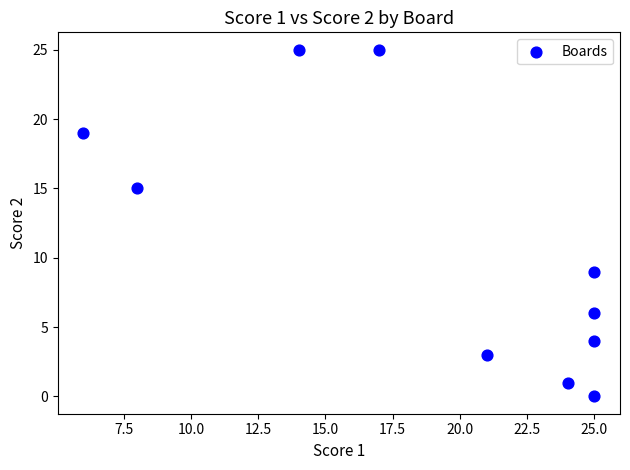

What is the average X value?

19